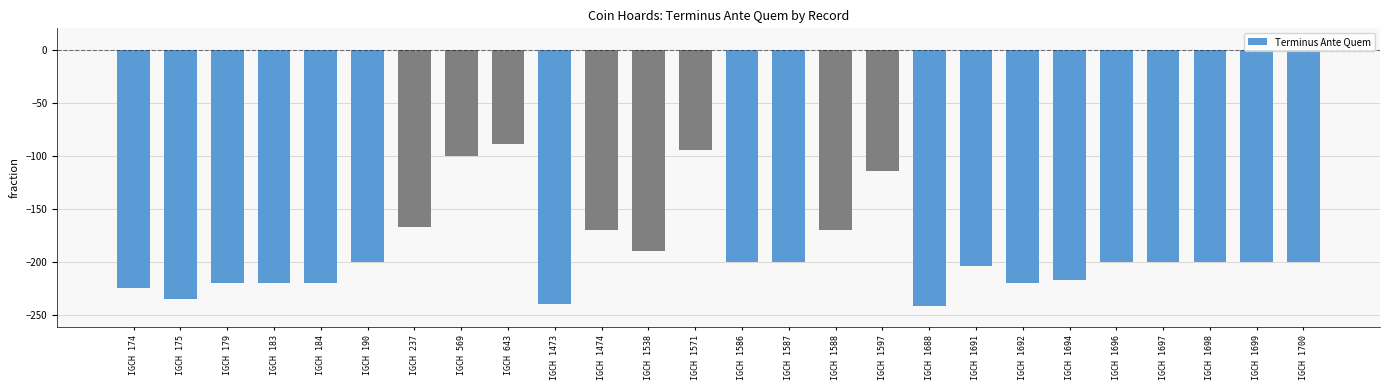

What is the sum of all values?

-4939